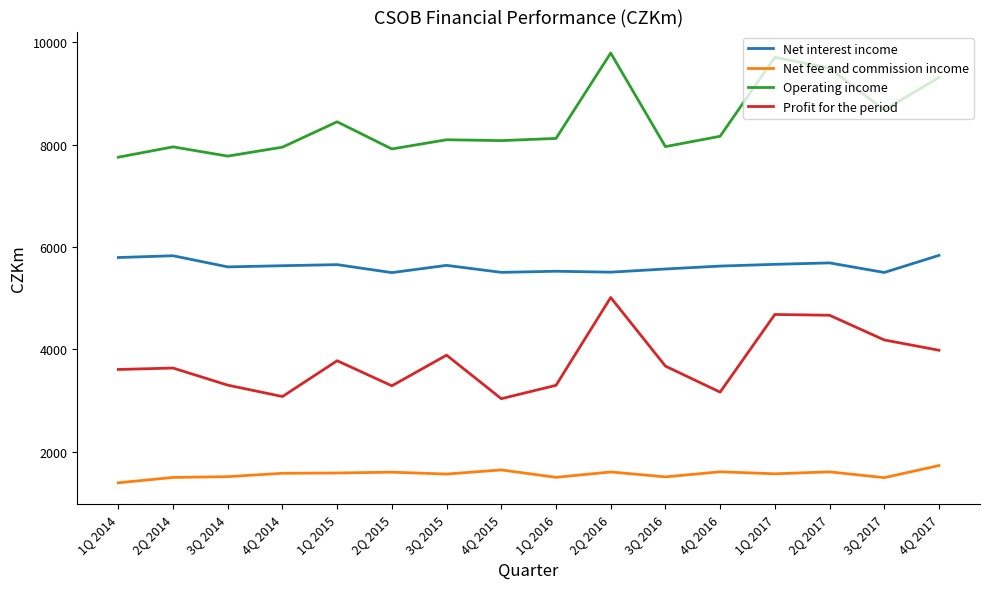

What is the sum of the Net fee and commission income values at 2Q 2017 and 4Q 2016?

3213